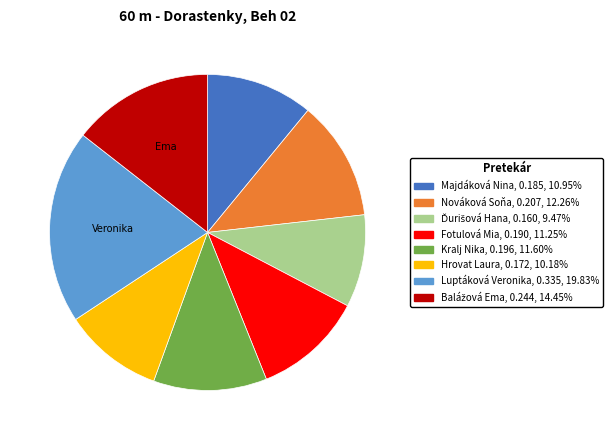

Which category has the biggest portion of the pie?

Luptáková Veronika